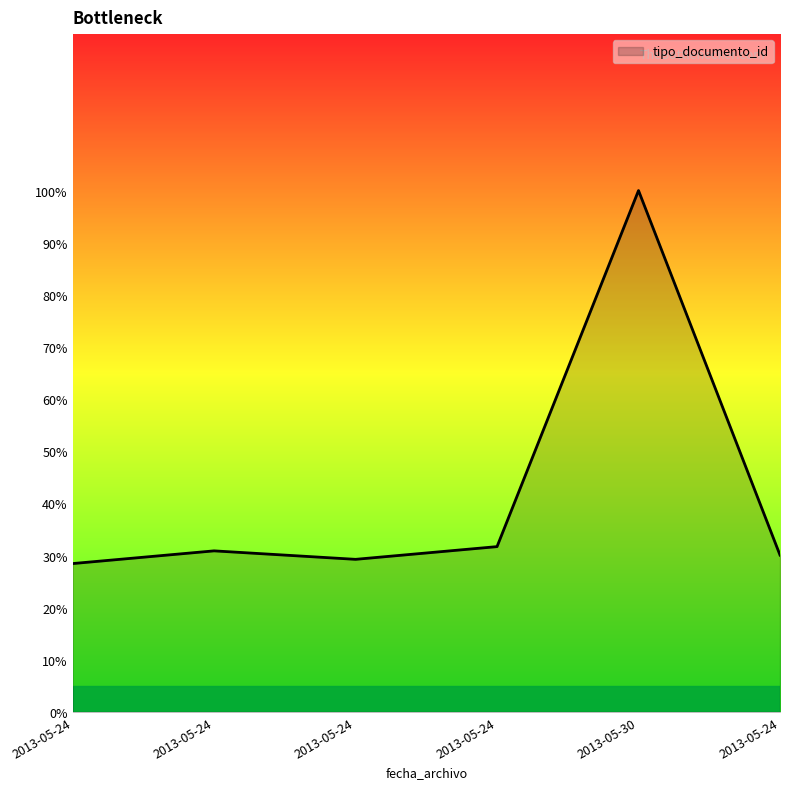

What is the label of the 1st point from the right?

2013-05-24